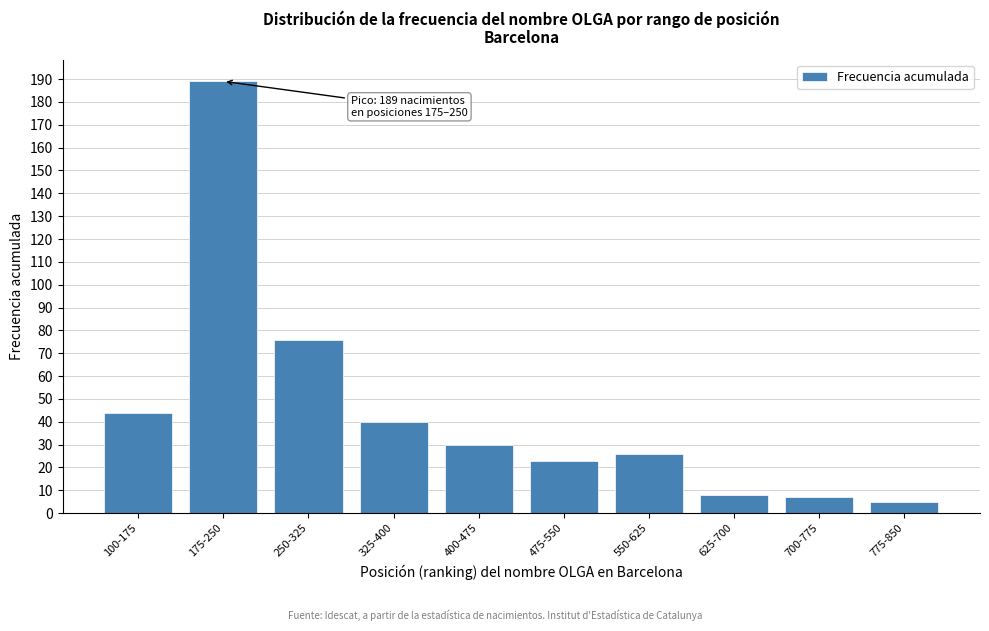

Reading right to left, extract all data points from this chart.

775-850=5	700-775=7	625-700=8	550-625=26	475-550=23	400-475=30	325-400=40	250-325=76	175-250=189	100-175=44